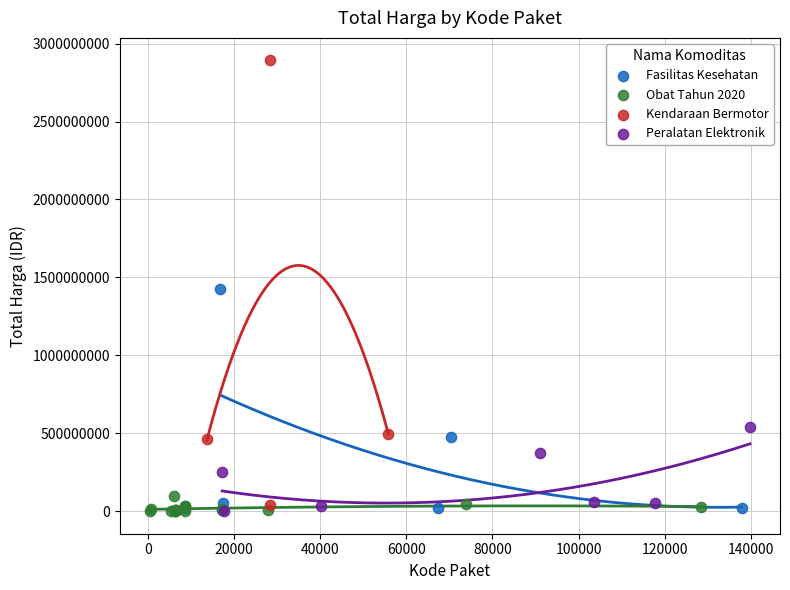

Which series contains the highest Y value?

Kendaraan Bermotor